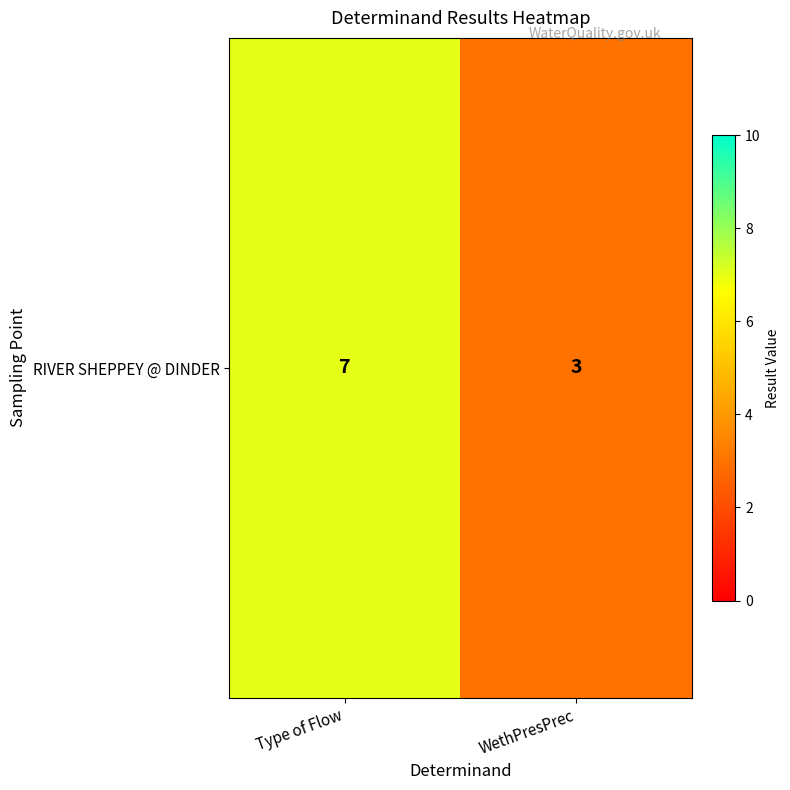

How many series are shown in this chart?

1